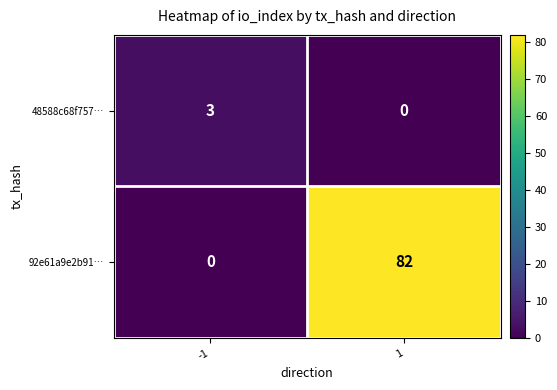

What is the sum of all 92e61a9e2b91… values?

82